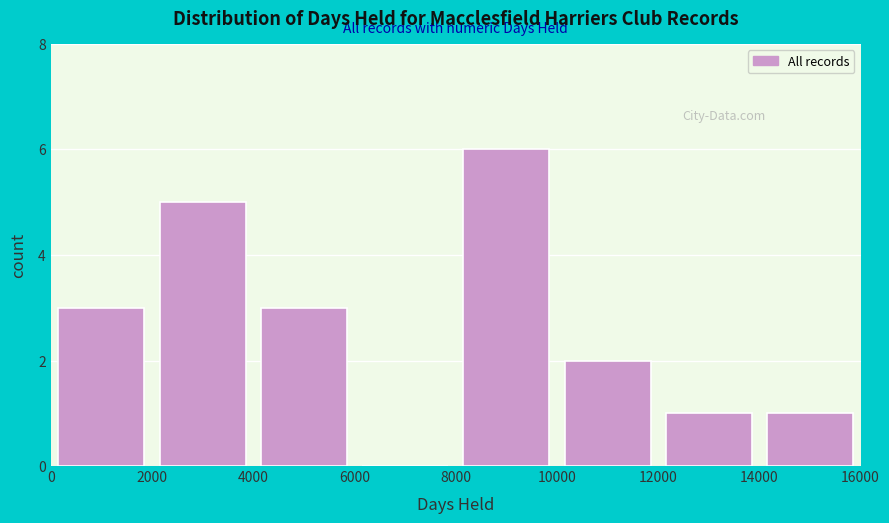

What is the height of the bar covering 2000 to 4000 on the x-axis? The values are not printed on the chart, so give them approximately, as read against the axis.

5